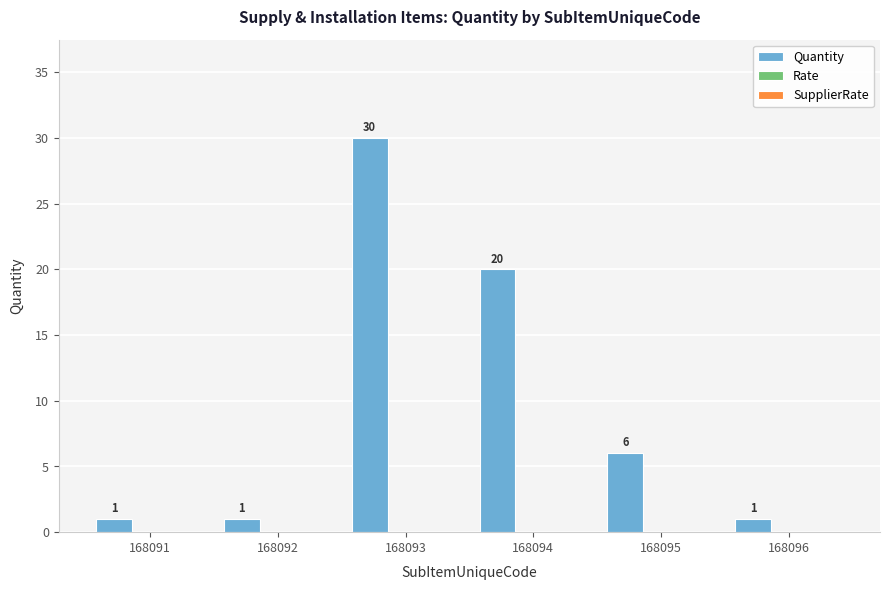

How many values are between 1 and 20?

5